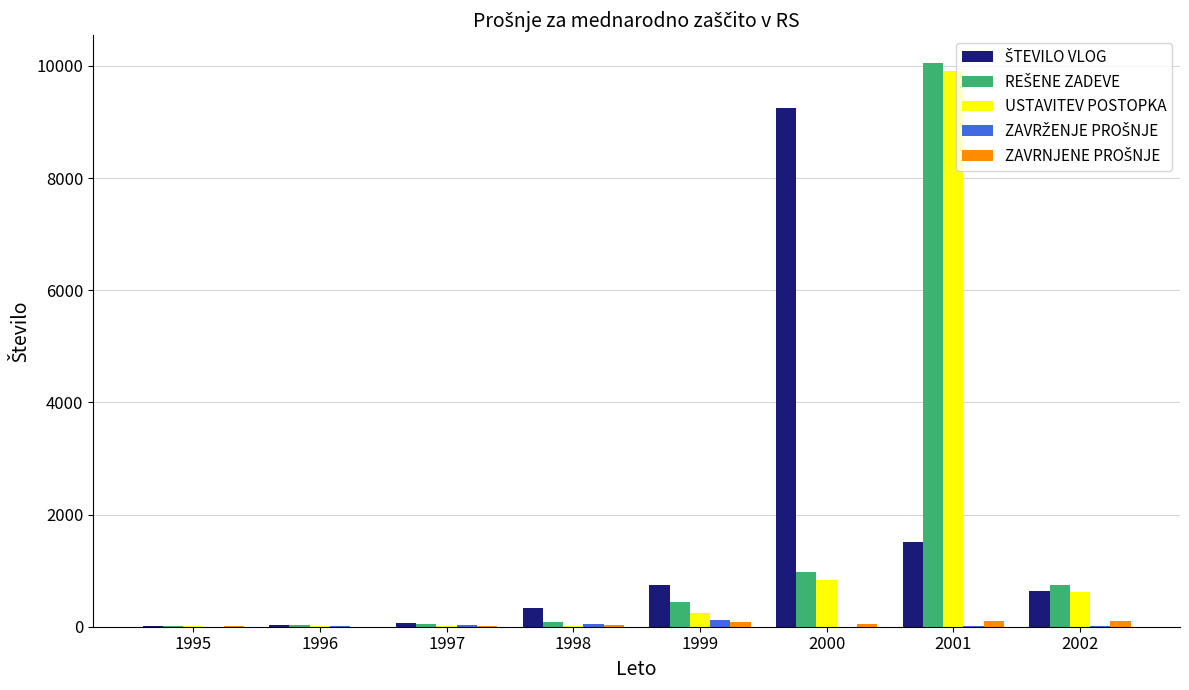

The value of USTAVITEV POSTOPKA at 1995 is 10. True or false?

True